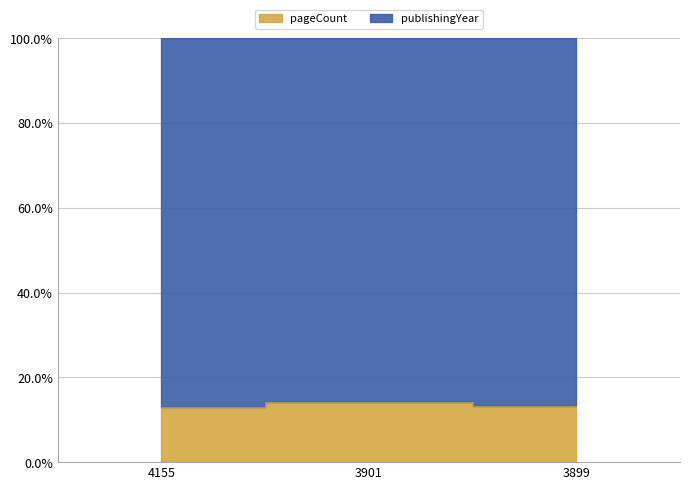

Between 3901 and 4155, which is larger?

3901